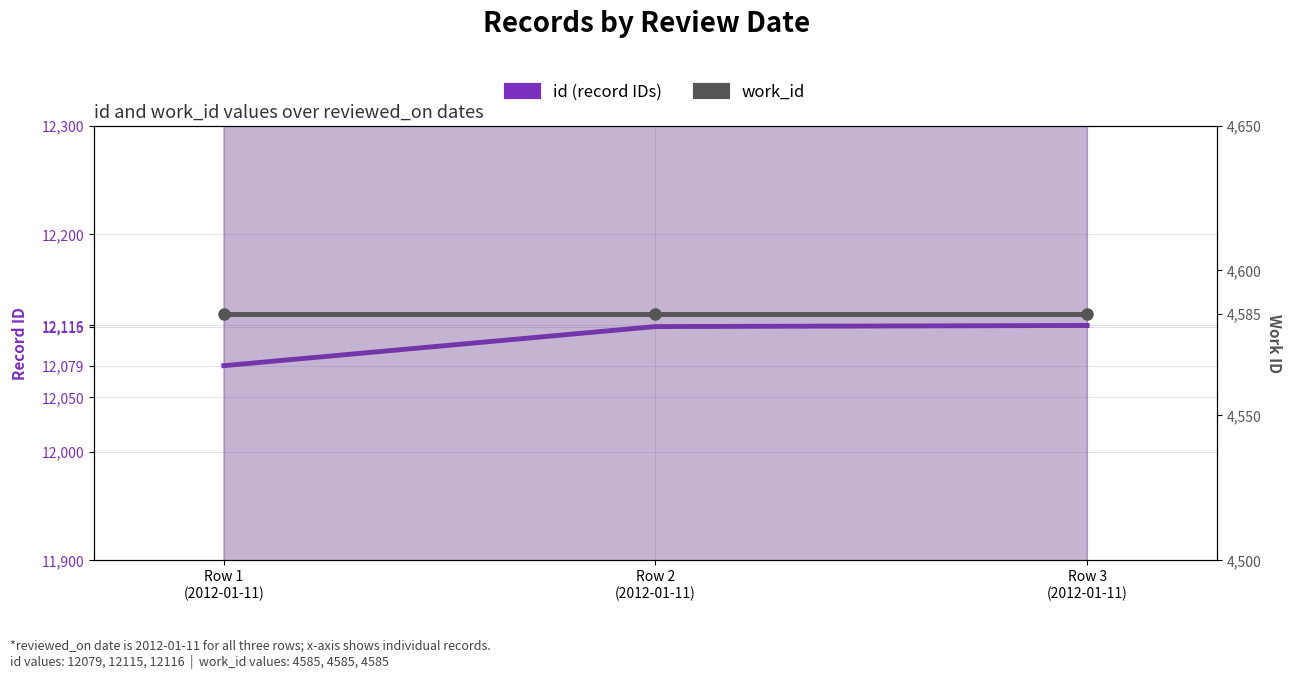

At which label is work_id closest to 4585?

Row 1
(2012-01-11)